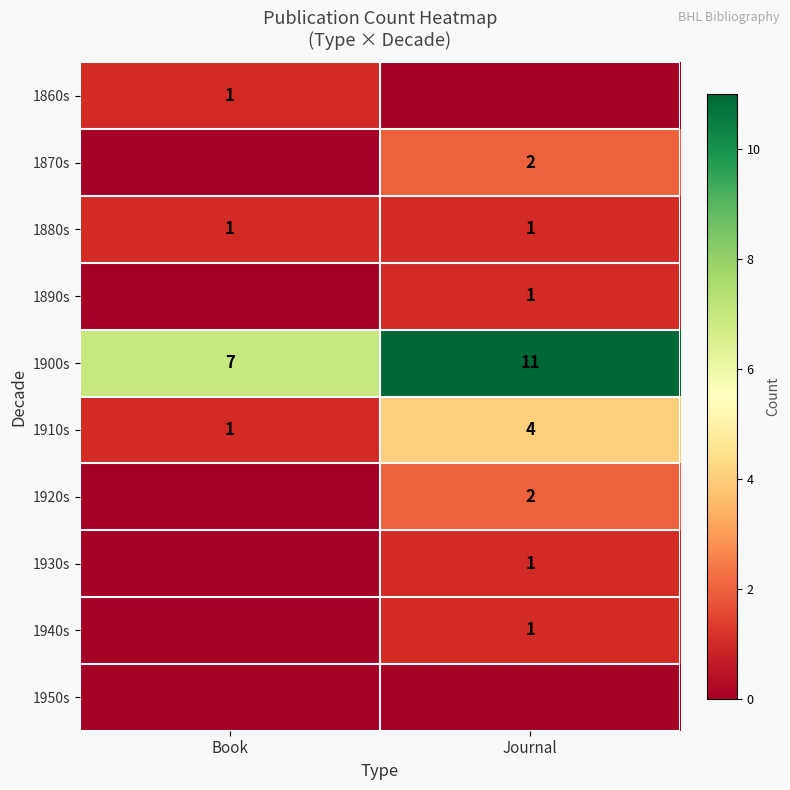

At which label is 1910s closest to 2?

Book